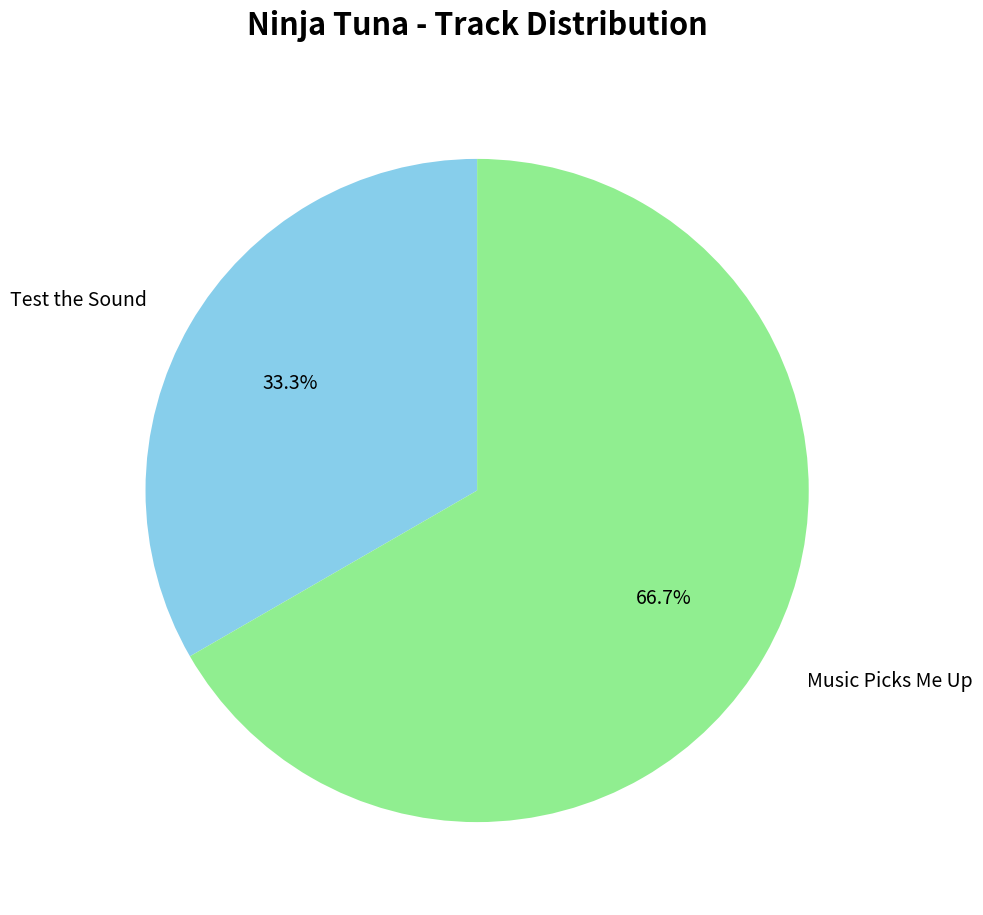

Is it true that Test the Sound is 21% of the pie?

False